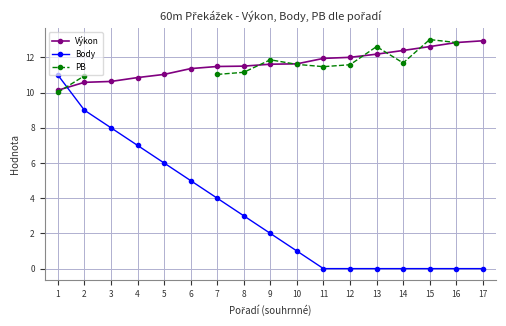

Is the value of Výkon at 16 greater than the value of Body at 17?

Yes